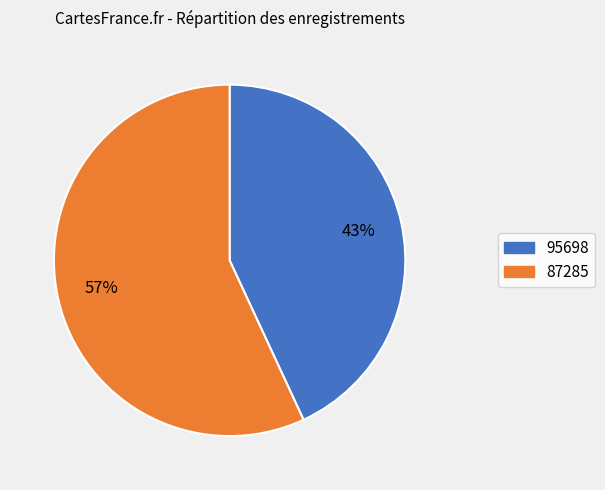

Rank the categories by value from lowest to highest.

95698, 87285